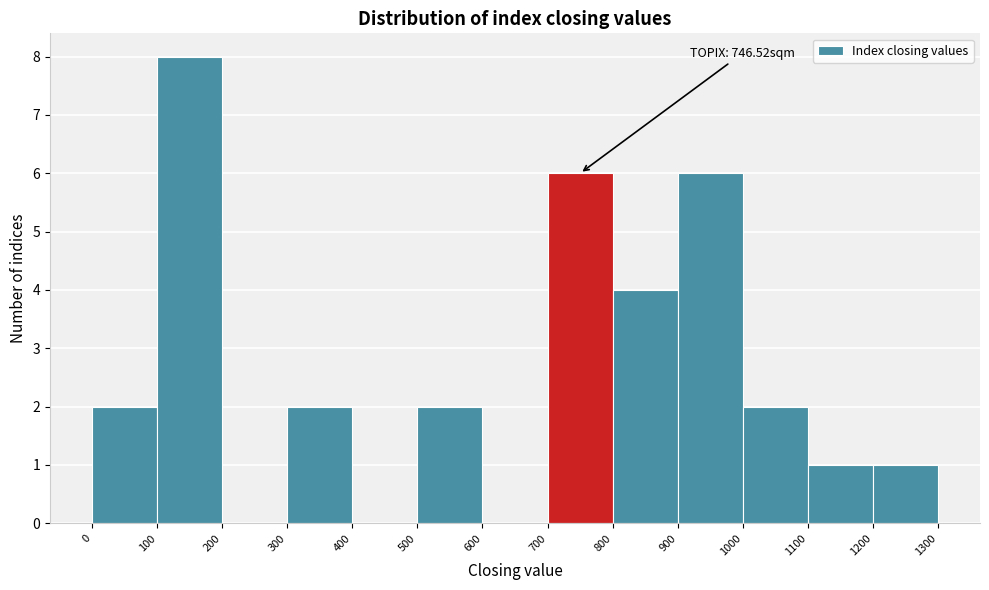

Which range on the x-axis has the tallest bar?

100 to 200